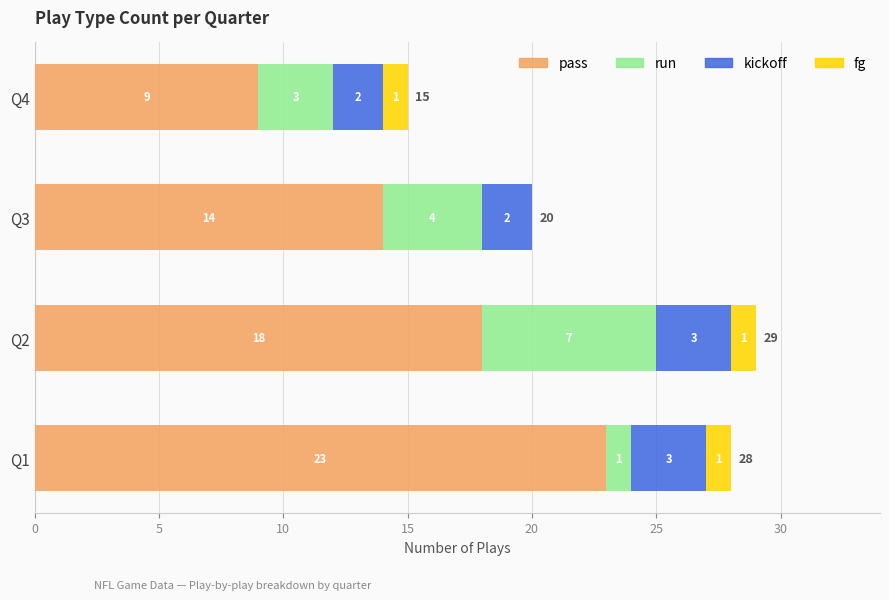

What is the maximum value for pass?

23